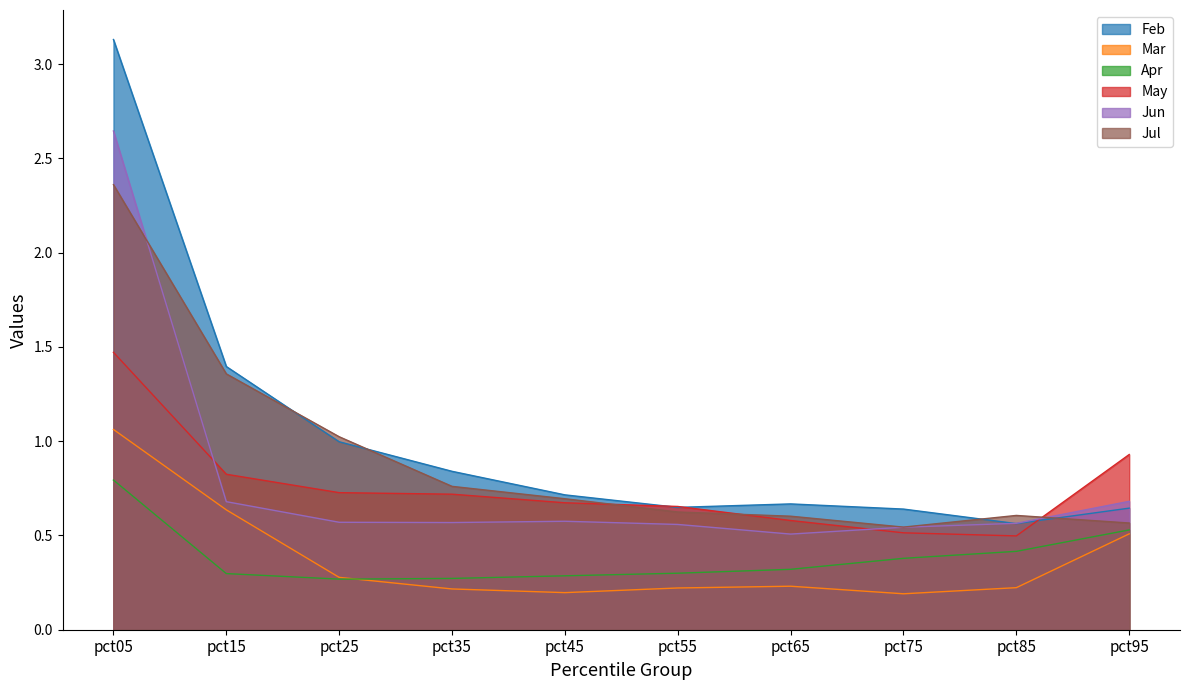

Which series has the largest range (max minus min)?

Feb